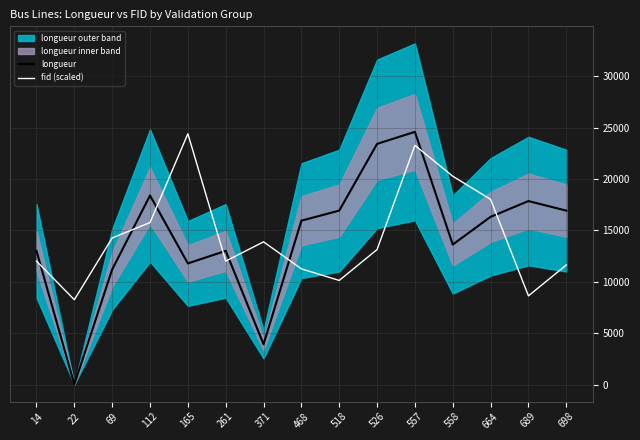

What is the highest value of the fid (scaled) series?

24407.9